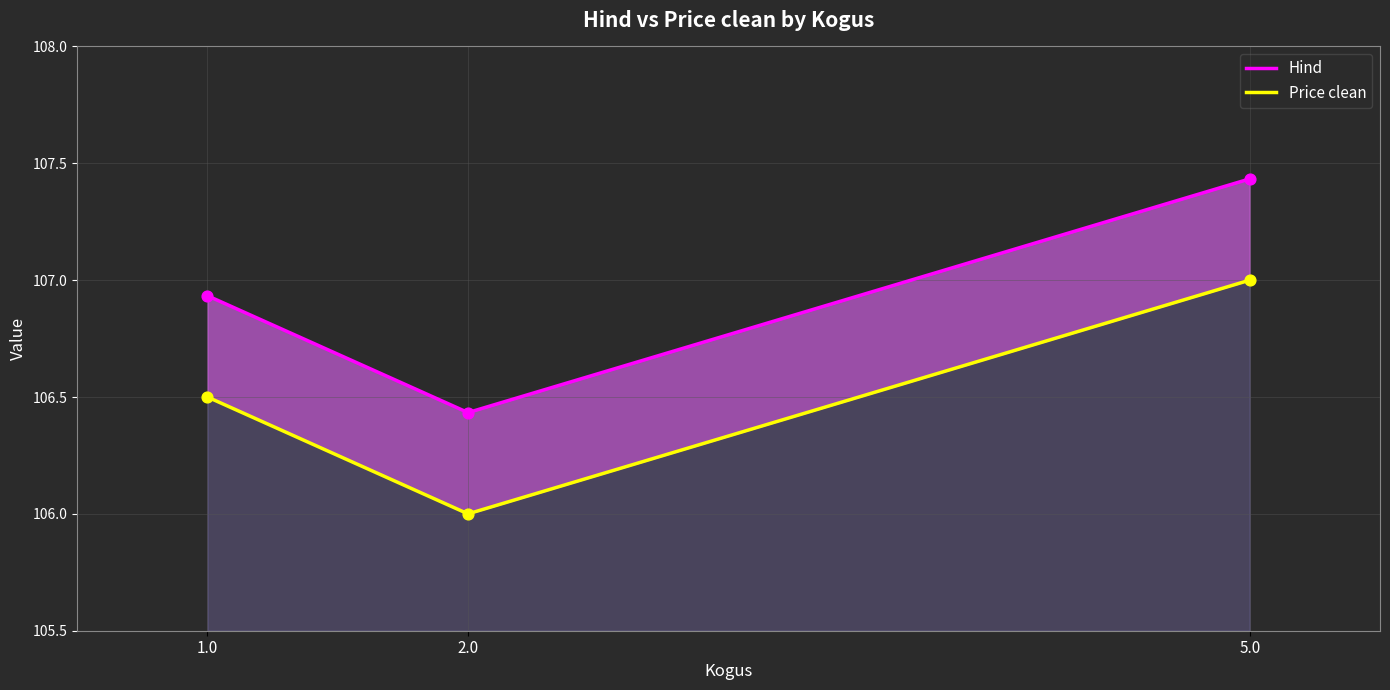

Which series reaches the minimum Y coordinate?

Price clean